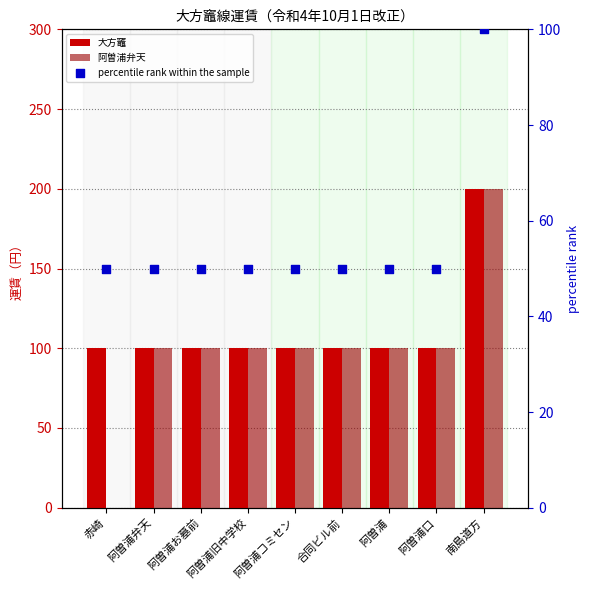

At which category is the sum across all series the highest?

南島道方